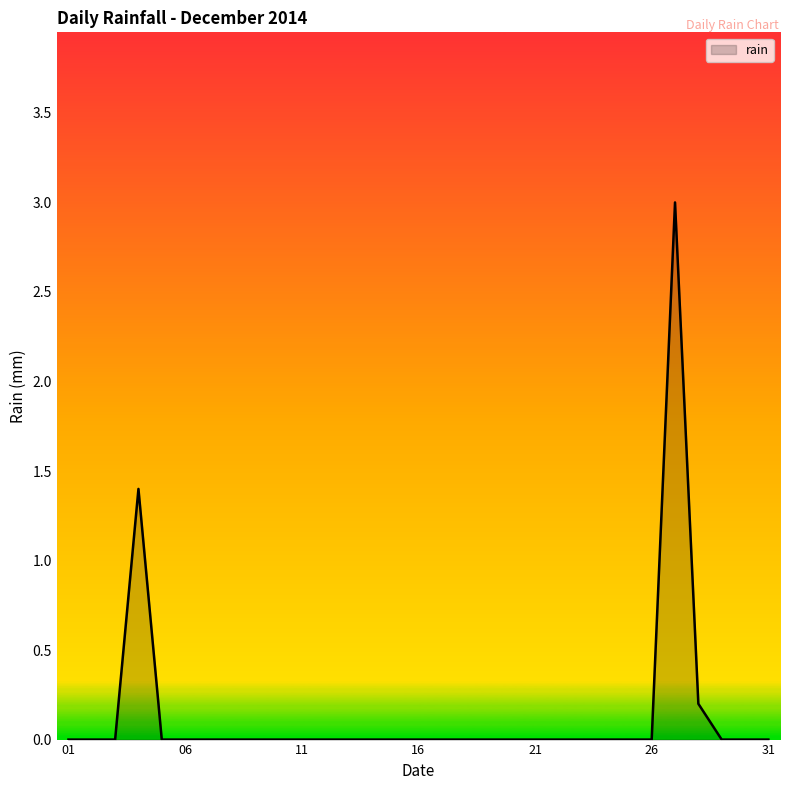

What is the difference between the maximum and minimum values?

3.0